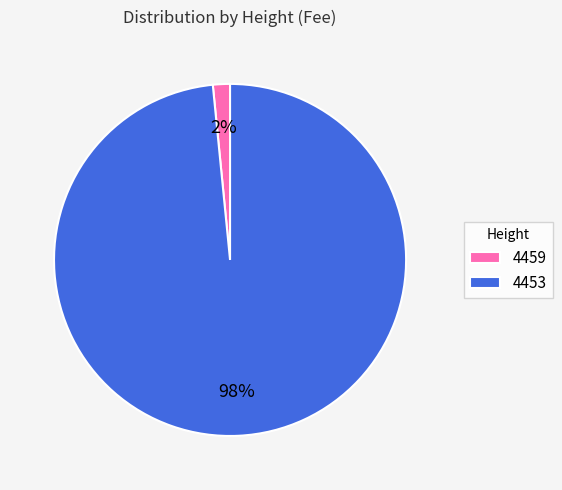

The 4453 slice represents 98% of the pie. True or false?

True